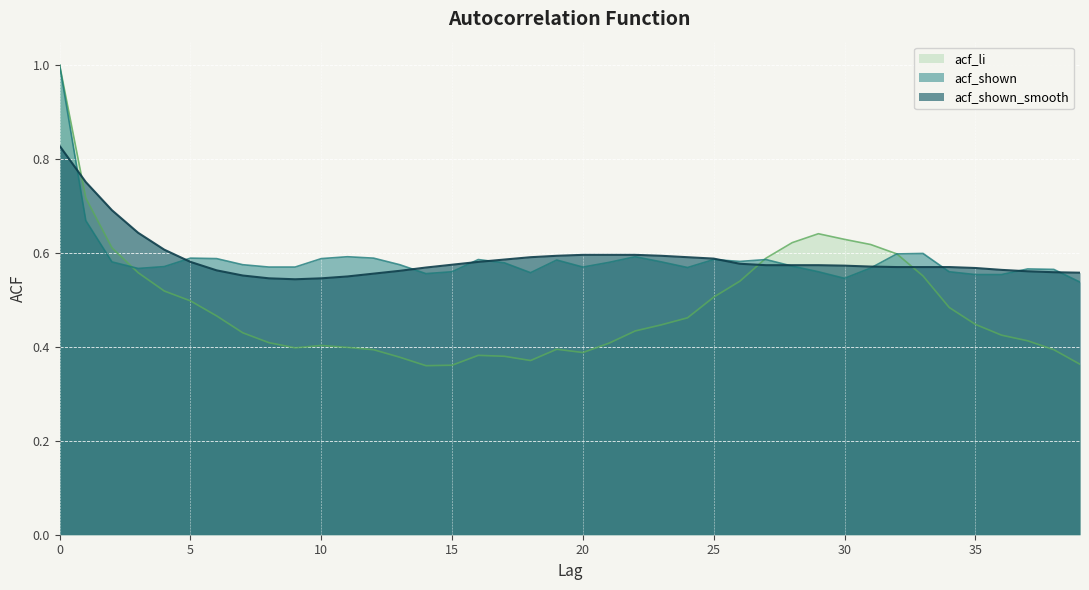

True or false: acf_li and acf_shown_smooth intersect in this chart.

True